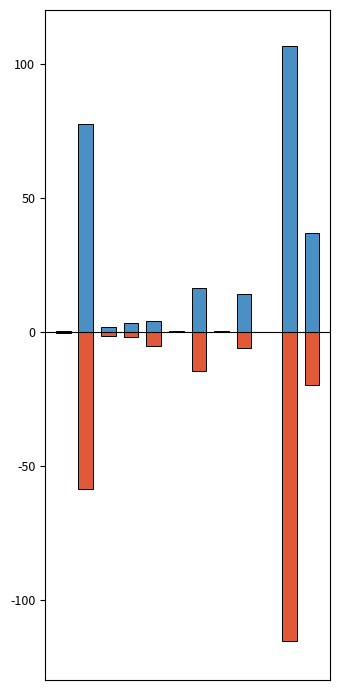

At which label does Ingresos first exceed 3?

1